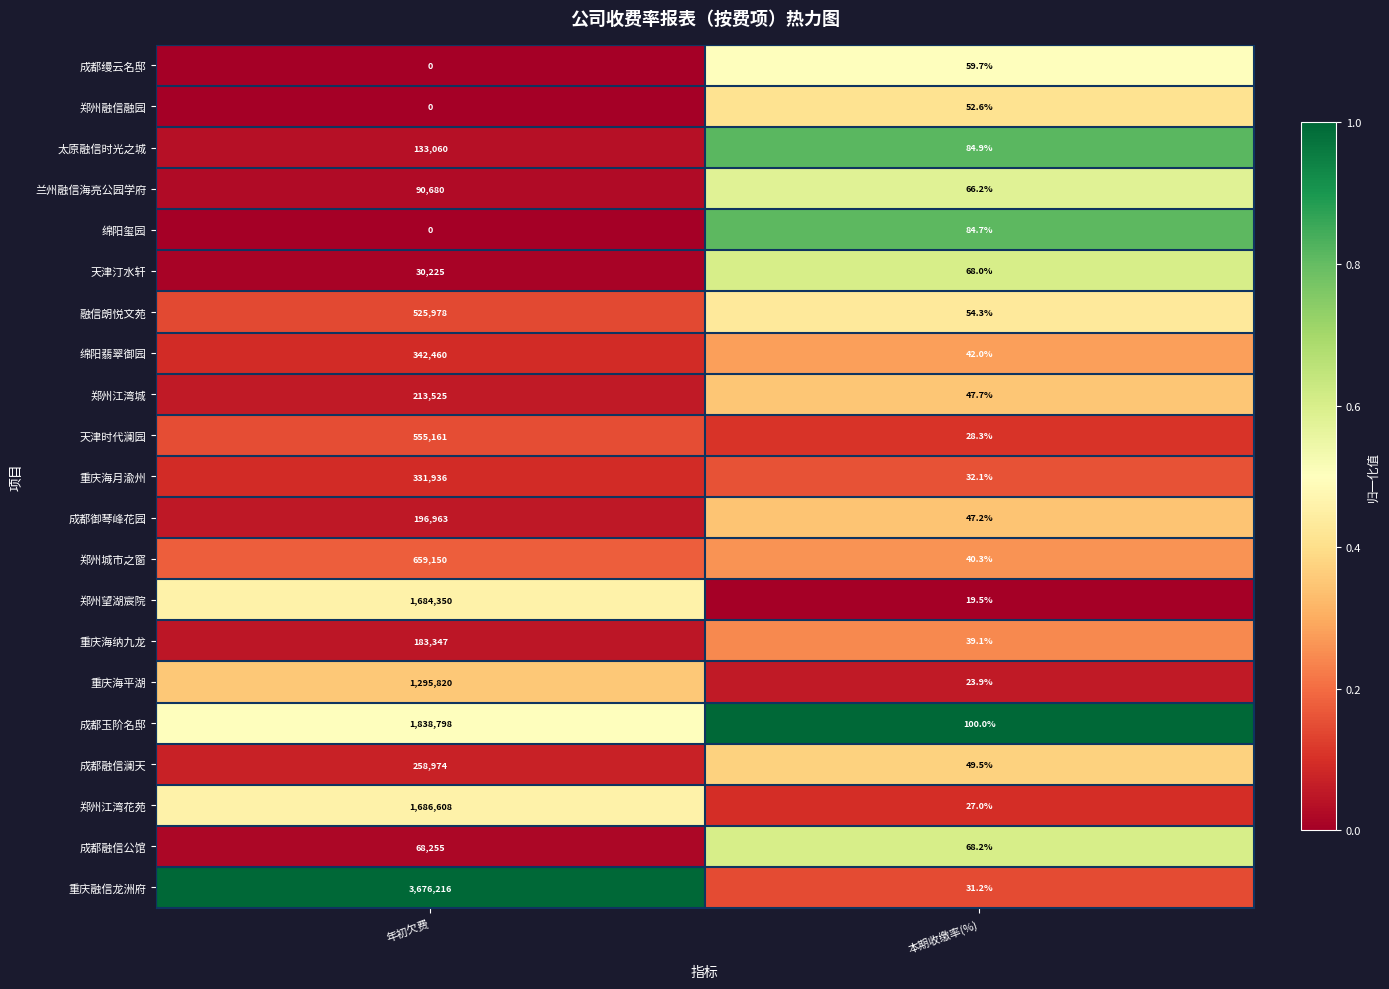

What is the sum of the 成都缦云名邸 values at 年初欠费 and 本期收缴率(%)?

59.7